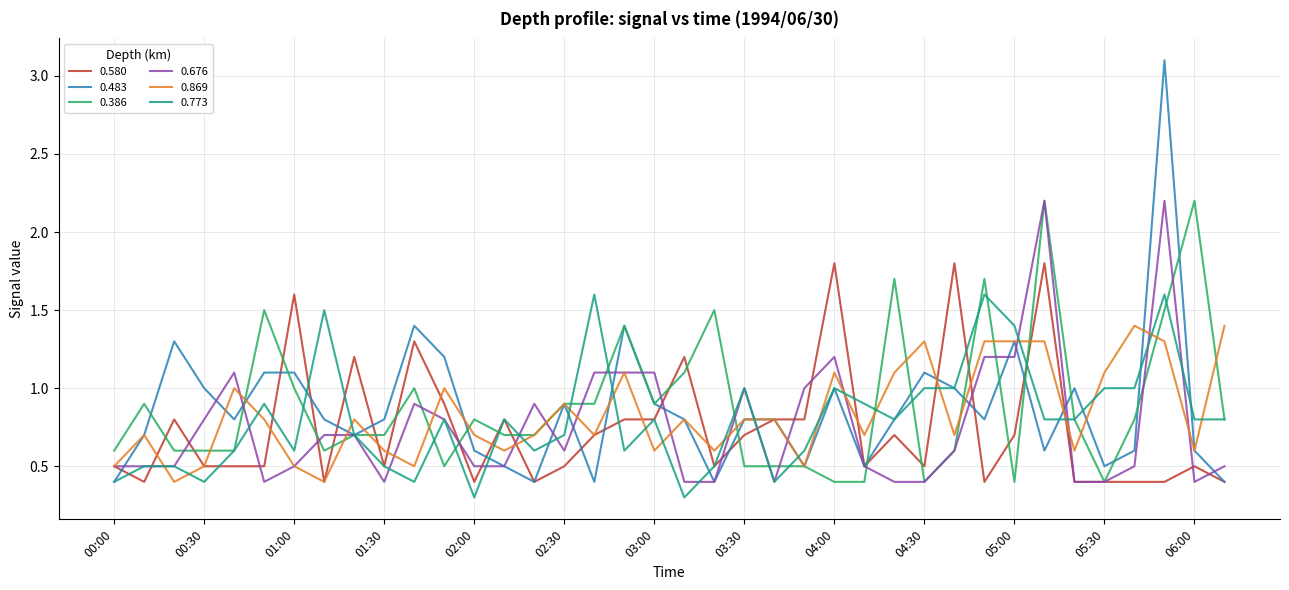

Which series has the largest range (max minus min)?

0.483